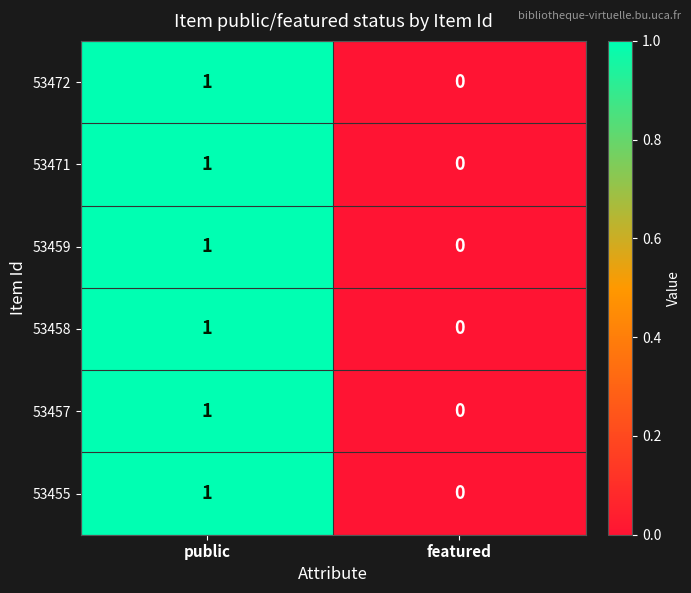

How many categories are shown in the chart?

2